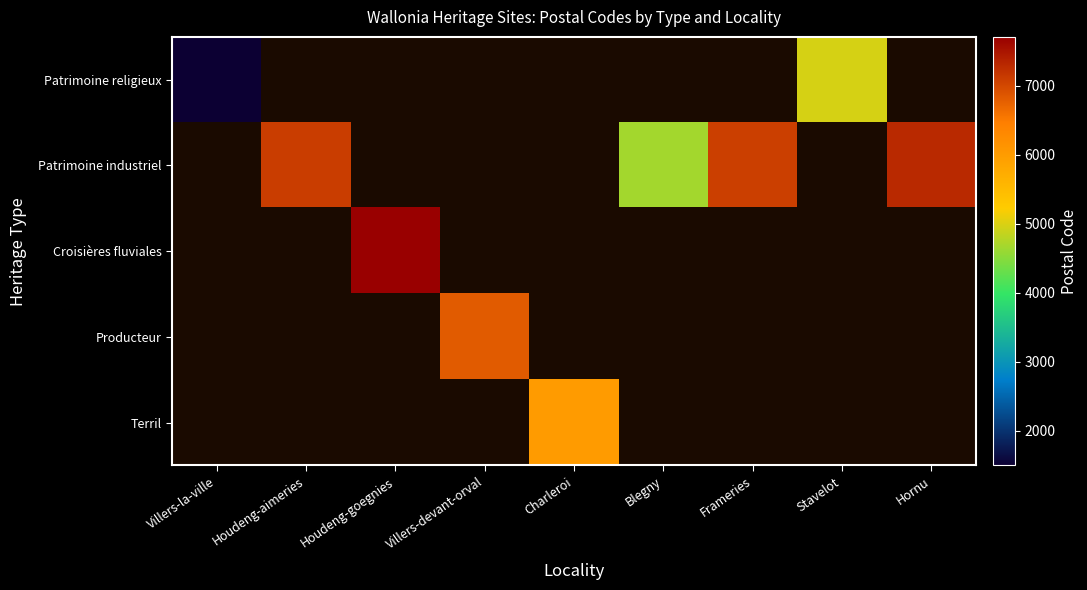

Count the number of categories in the chart.

9